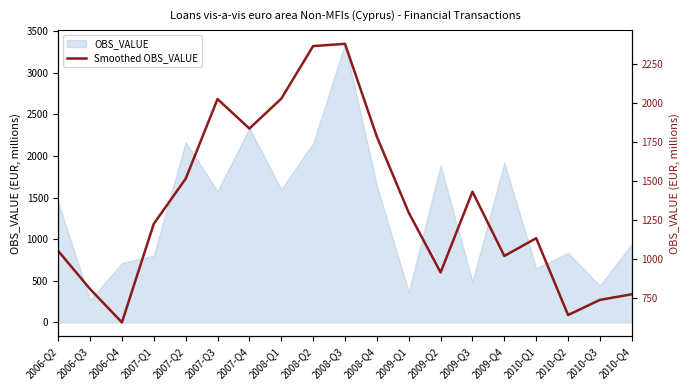

How many values are below 1226?

9